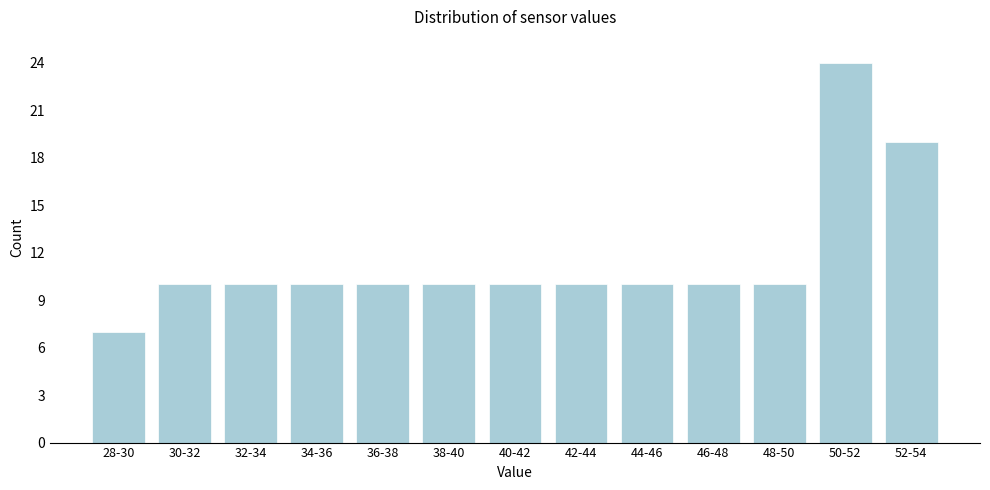

Reading left to right, extract all data points from this chart.

28-30=7	30-32=10	32-34=10	34-36=10	36-38=10	38-40=10	40-42=10	42-44=10	44-46=10	46-48=10	48-50=10	50-52=24	52-54=19